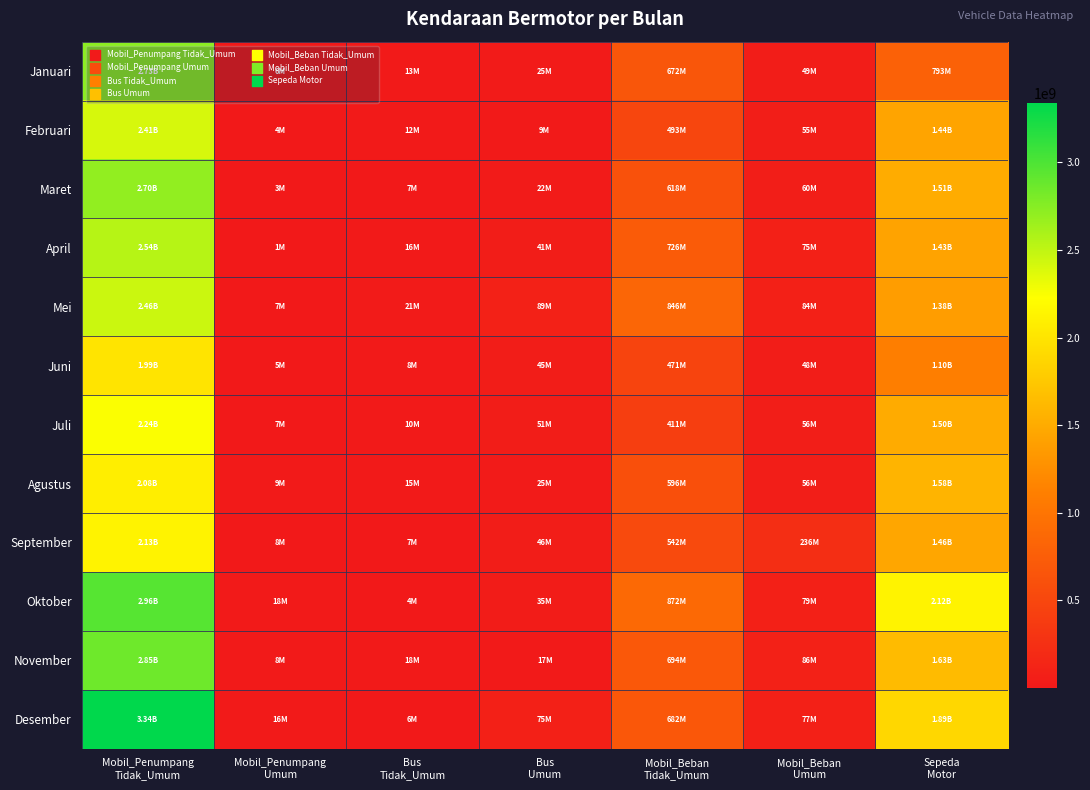

Reading left to right, transcribe all the data shown in this chart.

Januari: Mobil_Penumpang
Tidak_Umum=2726244500	Mobil_Penumpang
Umum=5710425	Bus
Tidak_Umum=12771000	Bus
Umum=25202675	Mobil_Beban
Tidak_Umum=671724200	Mobil_Beban
Umum=48565700	Sepeda
Motor=793035725
Februari: Mobil_Penumpang
Tidak_Umum=2406394150	Mobil_Penumpang
Umum=3534300	Bus
Tidak_Umum=12470000	Bus
Umum=8925750	Mobil_Beban
Tidak_Umum=492597950	Mobil_Beban
Umum=55252175	Sepeda
Motor=1442616450
Maret: Mobil_Penumpang
Tidak_Umum=2700199750	Mobil_Penumpang
Umum=2881850	Bus
Tidak_Umum=7201250	Bus
Umum=21646100	Mobil_Beban
Tidak_Umum=617976150	Mobil_Beban
Umum=60107500	Sepeda
Motor=1507492500
April: Mobil_Penumpang
Tidak_Umum=2538957950	Mobil_Penumpang
Umum=1289150	Bus
Tidak_Umum=16291200	Bus
Umum=41388175	Mobil_Beban
Tidak_Umum=726349075	Mobil_Beban
Umum=75094500	Sepeda
Motor=1429086375
Mei: Mobil_Penumpang
Tidak_Umum=2455803500	Mobil_Penumpang
Umum=7021350	Bus
Tidak_Umum=20906025	Bus
Umum=89491550	Mobil_Beban
Tidak_Umum=845884325	Mobil_Beban
Umum=84076050	Sepeda
Motor=1380790625
Juni: Mobil_Penumpang
Tidak_Umum=1991236025	Mobil_Penumpang
Umum=5043150	Bus
Tidak_Umum=8056125	Bus
Umum=44899200	Mobil_Beban
Tidak_Umum=471253125	Mobil_Beban
Umum=48002575	Sepeda
Motor=1102248125
Juli: Mobil_Penumpang
Tidak_Umum=2242373675	Mobil_Penumpang
Umum=6972700	Bus
Tidak_Umum=10218000	Bus
Umum=50901425	Mobil_Beban
Tidak_Umum=410898525	Mobil_Beban
Umum=56311750	Sepeda
Motor=1501165000
Agustus: Mobil_Penumpang
Tidak_Umum=2078313875	Mobil_Penumpang
Umum=8730625	Bus
Tidak_Umum=14884400	Bus
Umum=24932050	Mobil_Beban
Tidak_Umum=596496550	Mobil_Beban
Umum=56251450	Sepeda
Motor=1579714500
September: Mobil_Penumpang
Tidak_Umum=2125234200	Mobil_Penumpang
Umum=7557025	Bus
Tidak_Umum=6837325	Bus
Umum=46487850	Mobil_Beban
Tidak_Umum=541880225	Mobil_Beban
Umum=235651250	Sepeda
Motor=1461534000
Oktober: Mobil_Penumpang
Tidak_Umum=2958050425	Mobil_Penumpang
Umum=17542725	Bus
Tidak_Umum=3975625	Bus
Umum=34830750	Mobil_Beban
Tidak_Umum=872475875	Mobil_Beban
Umum=79084025	Sepeda
Motor=2122564375
November: Mobil_Penumpang
Tidak_Umum=2854292325	Mobil_Penumpang
Umum=8331500	Bus
Tidak_Umum=17678250	Bus
Umum=16781950	Mobil_Beban
Tidak_Umum=693921775	Mobil_Beban
Umum=86406000	Sepeda
Motor=1633346625
Desember: Mobil_Penumpang
Tidak_Umum=3340817450	Mobil_Penumpang
Umum=15622425	Bus
Tidak_Umum=6309925	Bus
Umum=75126100	Mobil_Beban
Tidak_Umum=682260500	Mobil_Beban
Umum=76934500	Sepeda
Motor=1885019850